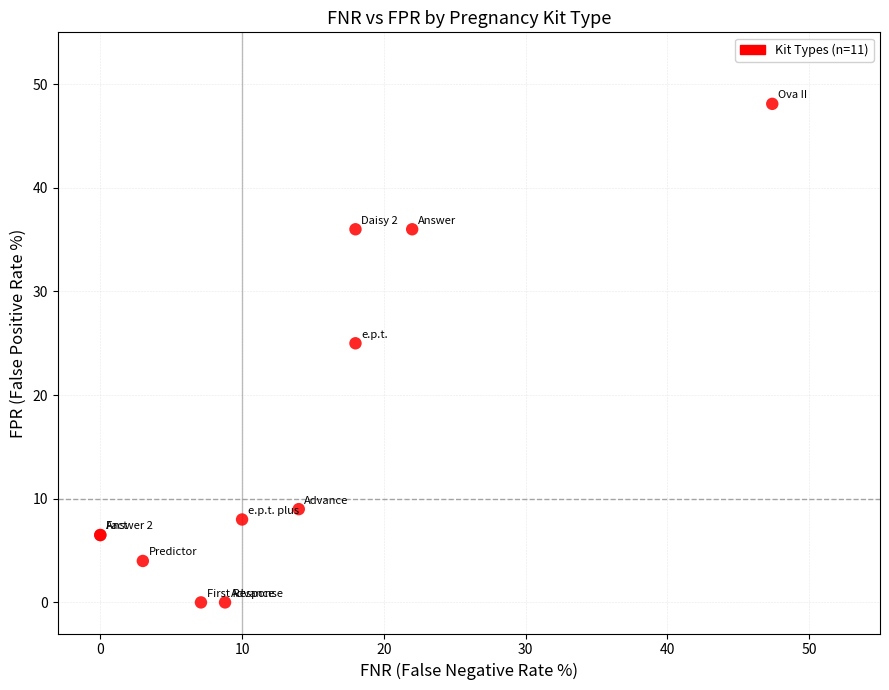

What Y value in the scatter plot is closest to 24?

25.0